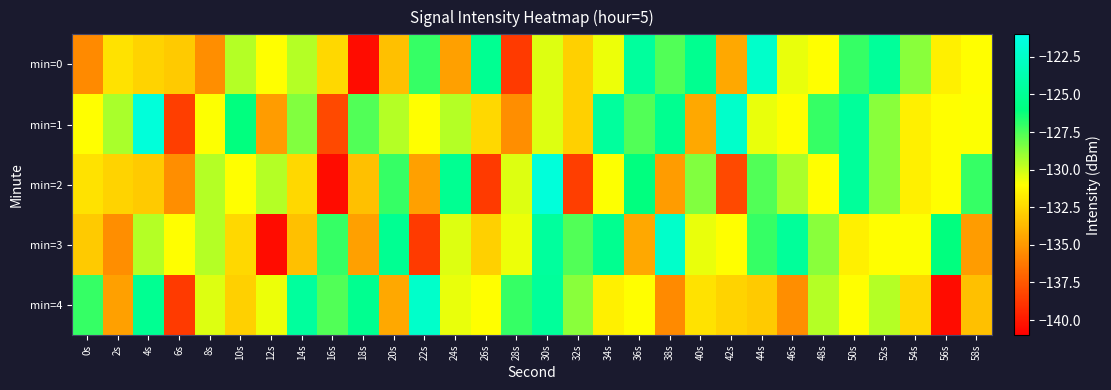

Which series has the largest total across all categories?

min=1